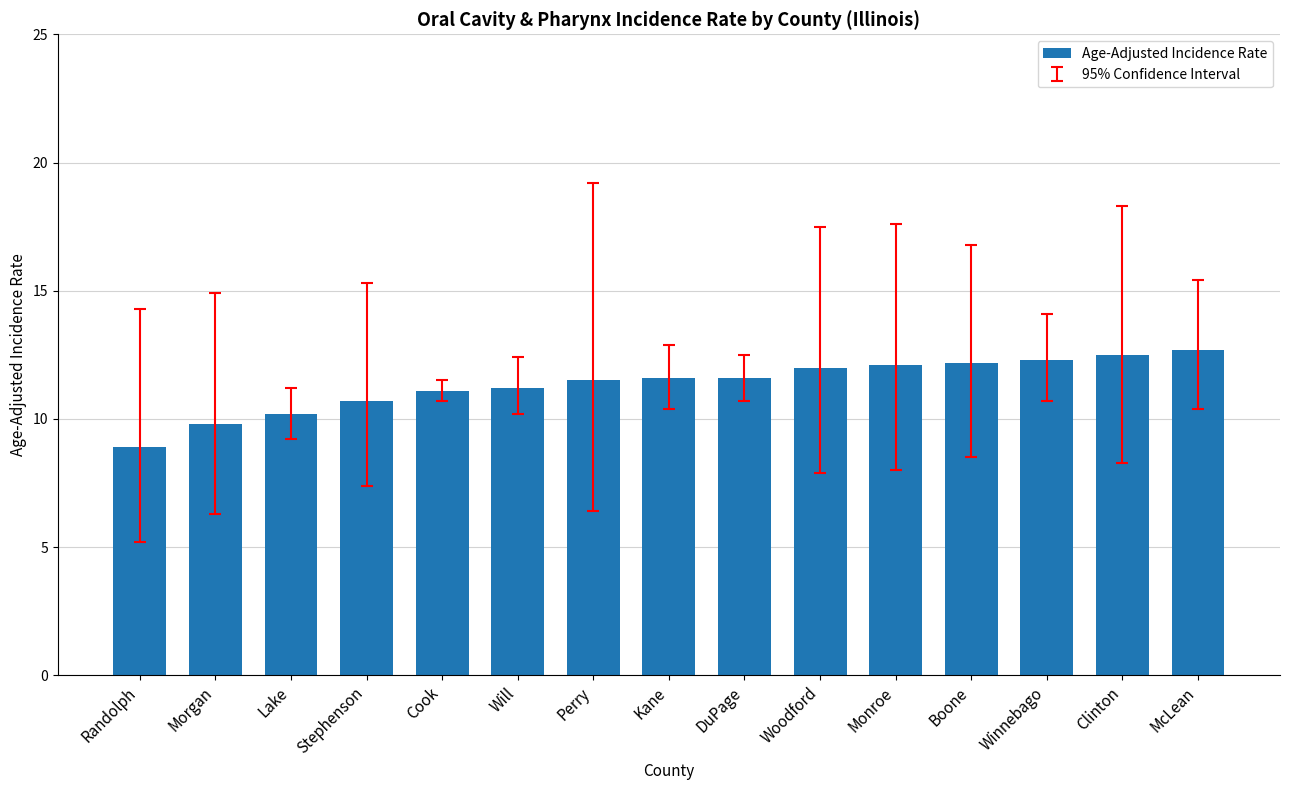

What is the approximate value at Stephenson?

10.7